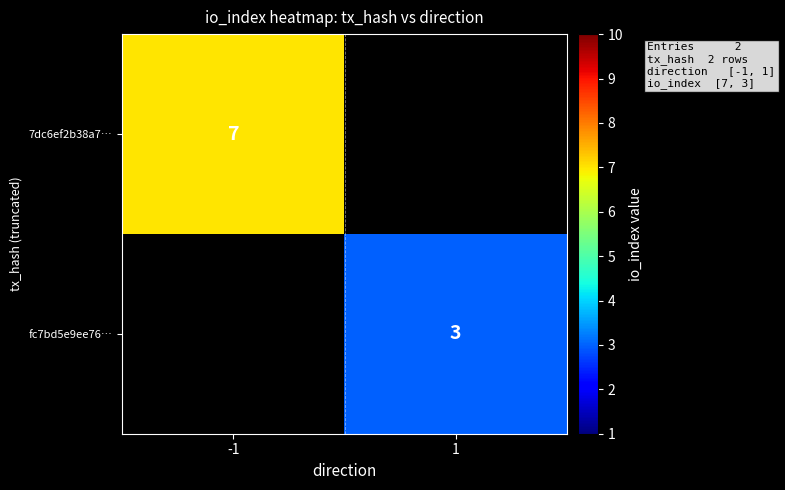

True or false: fc7bd5e9ee76… has a value of 1 at 1.

False